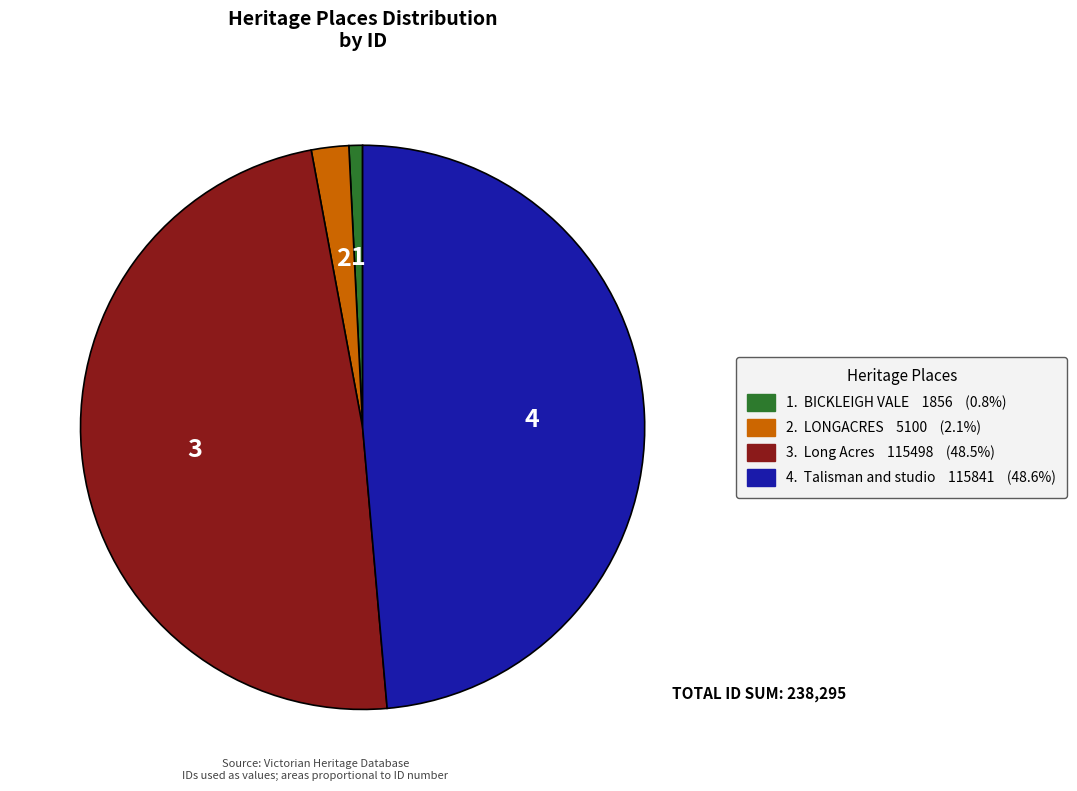

Is there a majority slice in this chart?

No